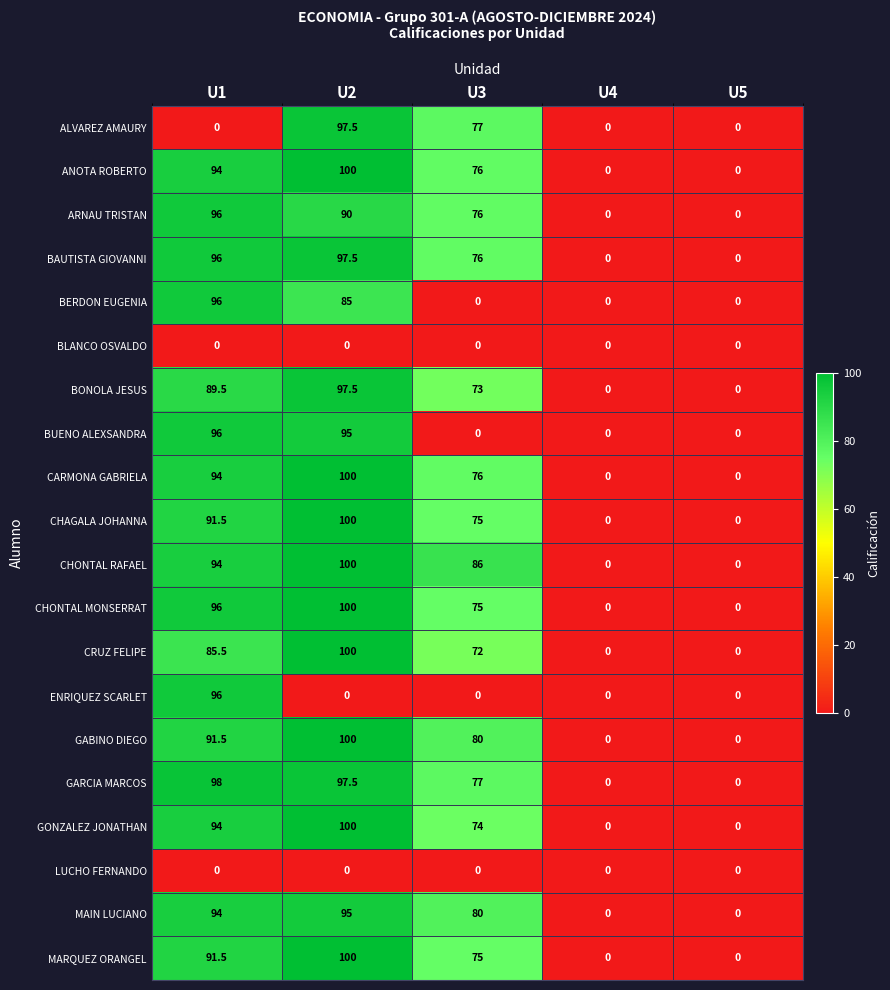

What is the difference between the maximum and second lowest values in the MAIN LUCIANO series?

95.0